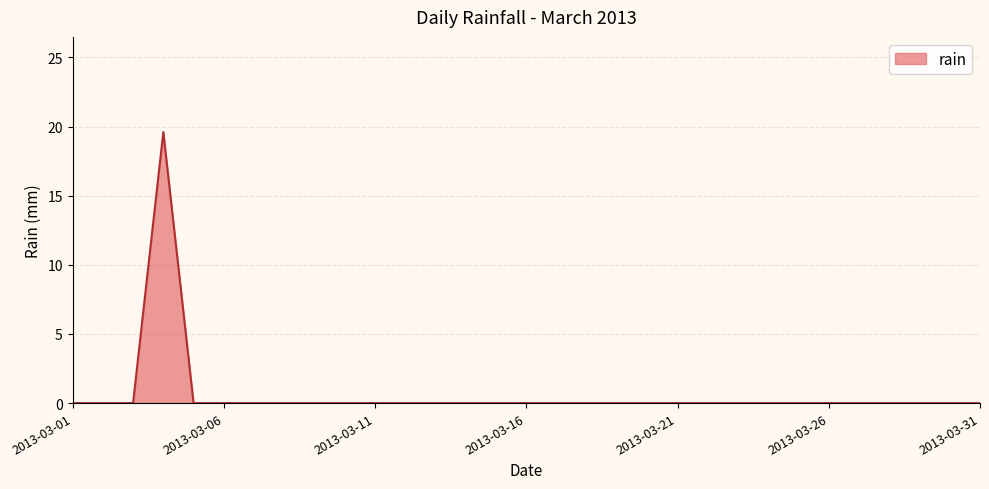

What is the maximum value shown in the chart?

19.6